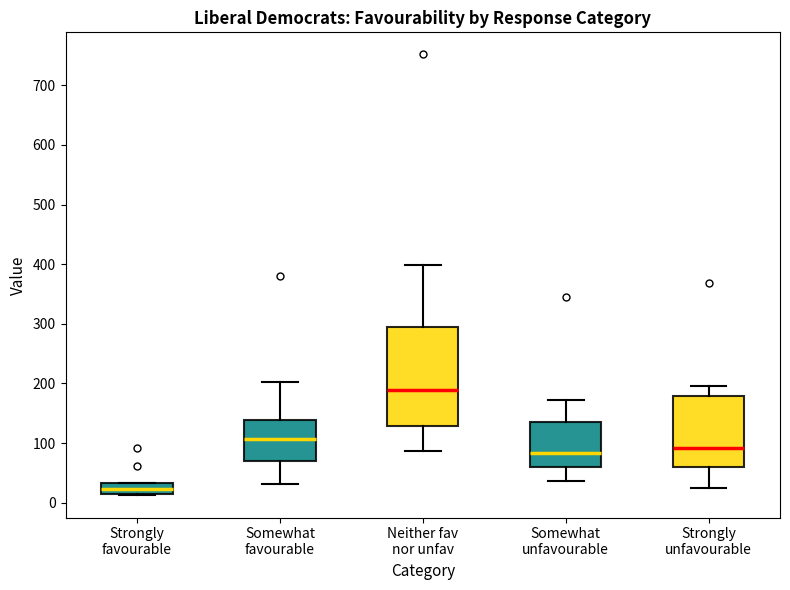

Which box has the highest median line?

Neither fav nor unfav